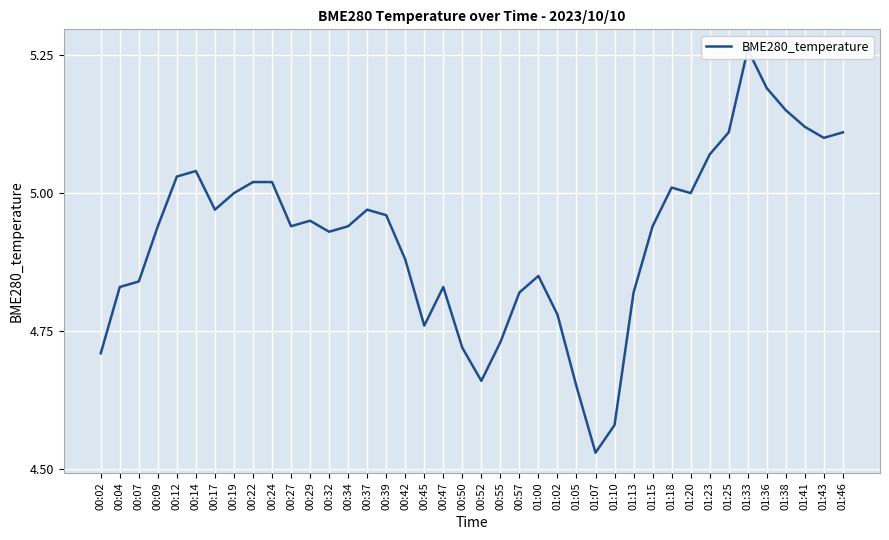

Reading right to left, extract all data points from this chart.

01:46=5.1	01:43=5.1	01:41=5.1	01:38=5.2	01:36=5.2	01:33=5.3	01:25=5.1	01:23=5.1	01:20=5.0	01:18=5.0	01:15=4.9	01:13=4.8	01:10=4.6	01:07=4.5	01:05=4.7	01:02=4.8	01:00=4.8	00:57=4.8	00:55=4.7	00:52=4.7	00:50=4.7	00:47=4.8	00:45=4.8	00:42=4.9	00:39=5.0	00:37=5.0	00:34=4.9	00:32=4.9	00:29=5.0	00:27=4.9	00:24=5.0	00:22=5.0	00:19=5.0	00:17=5.0	00:14=5.0	00:12=5.0	00:09=4.9	00:07=4.8	00:04=4.8	00:02=4.7